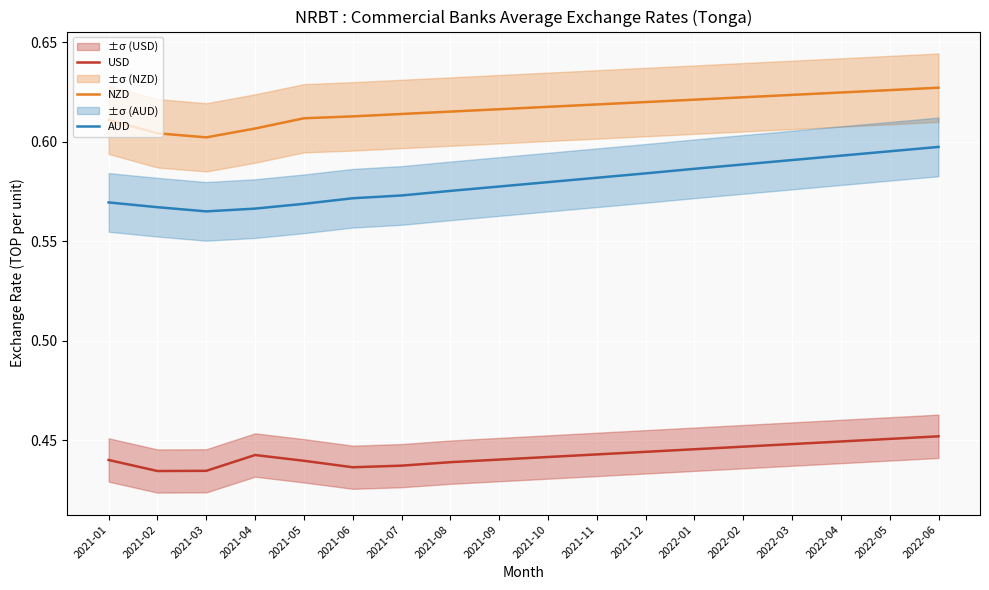

What is the label of the 1st point from the left?

2021-01